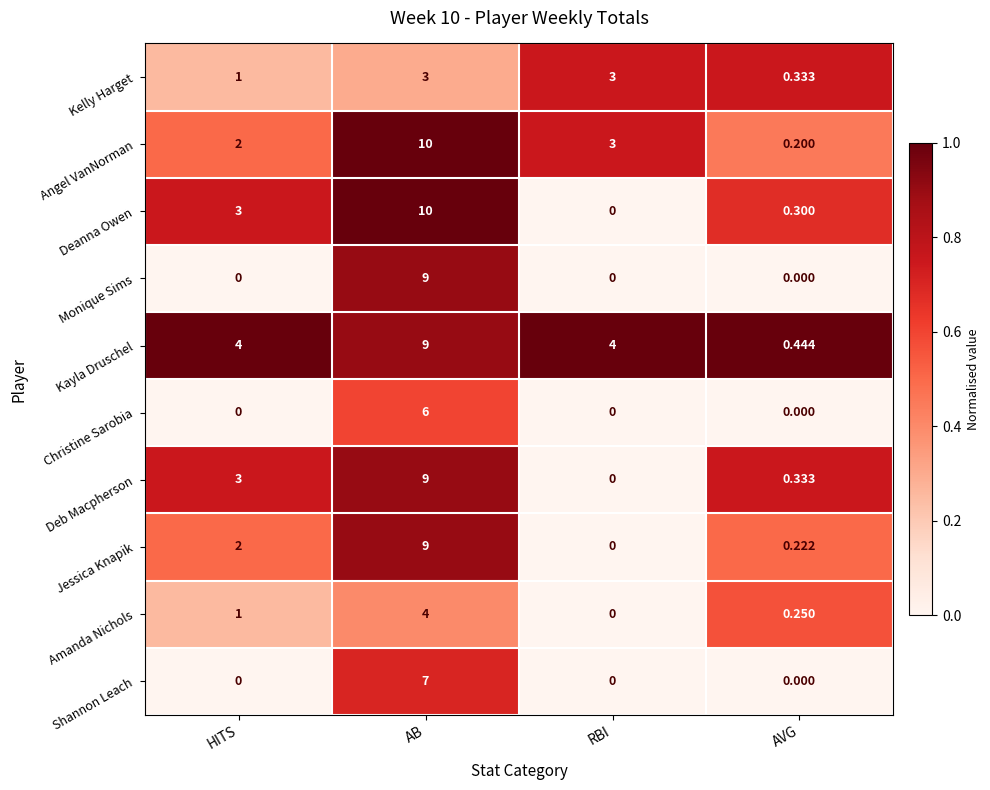

How many positive values does the Amanda Nichols series have?

3